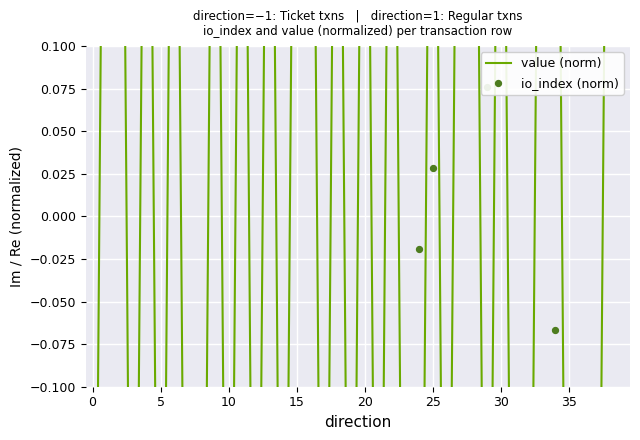

What is the total value across all series at 24?

-0.5